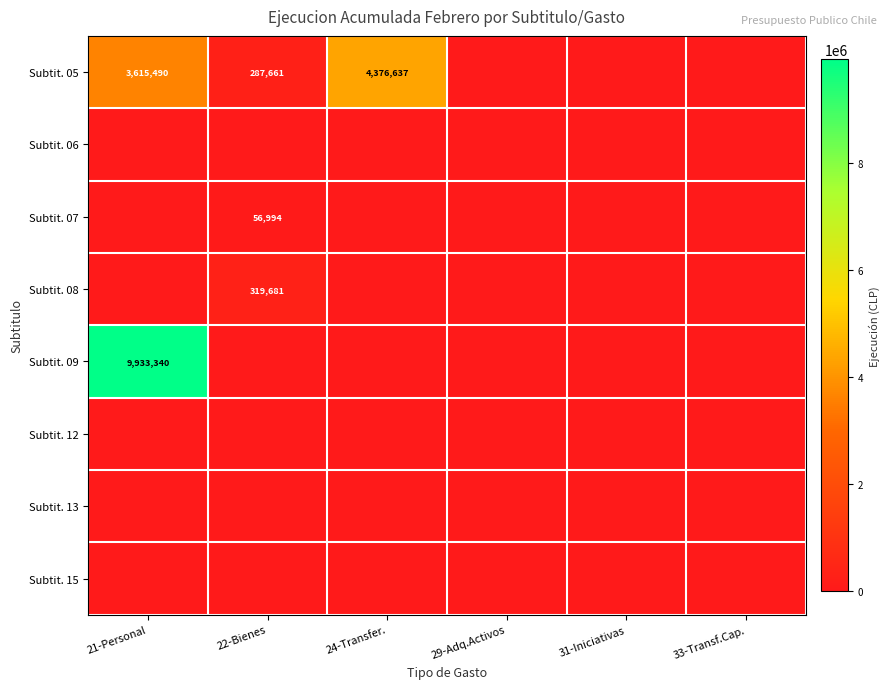

The value of Subtit. 05 at 24-Transfer. is 4376637. True or false?

True